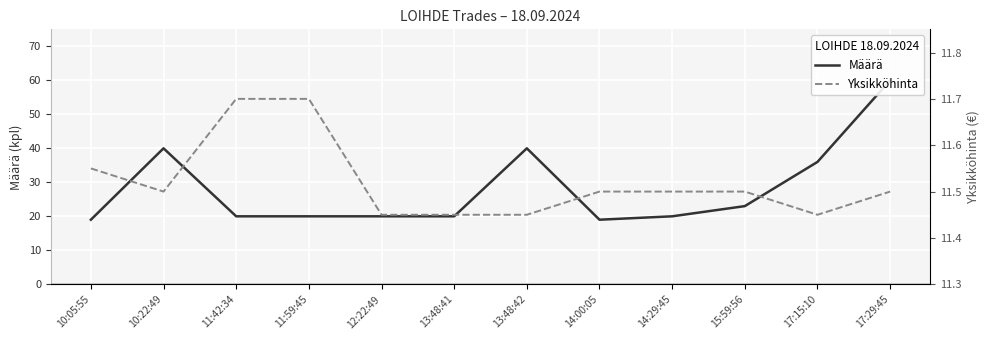

List the labels in order of Määrä value, smallest first.

10:05:55, 14:00:05, 11:42:34, 11:59:45, 12:22:49, 13:48:41, 14:29:45, 15:59:56, 17:15:10, 10:22:49, 13:48:42, 17:29:45